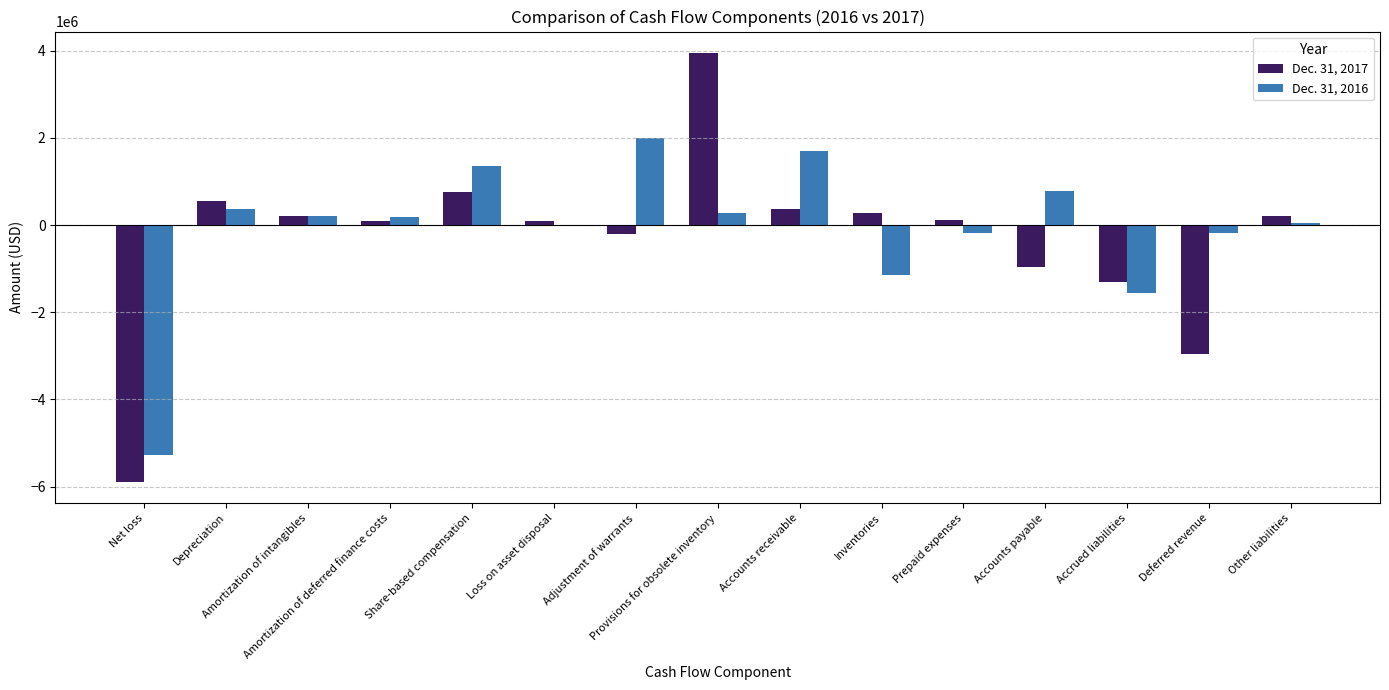

What is the sum of all Dec. 31, 2017 values?

-4669376